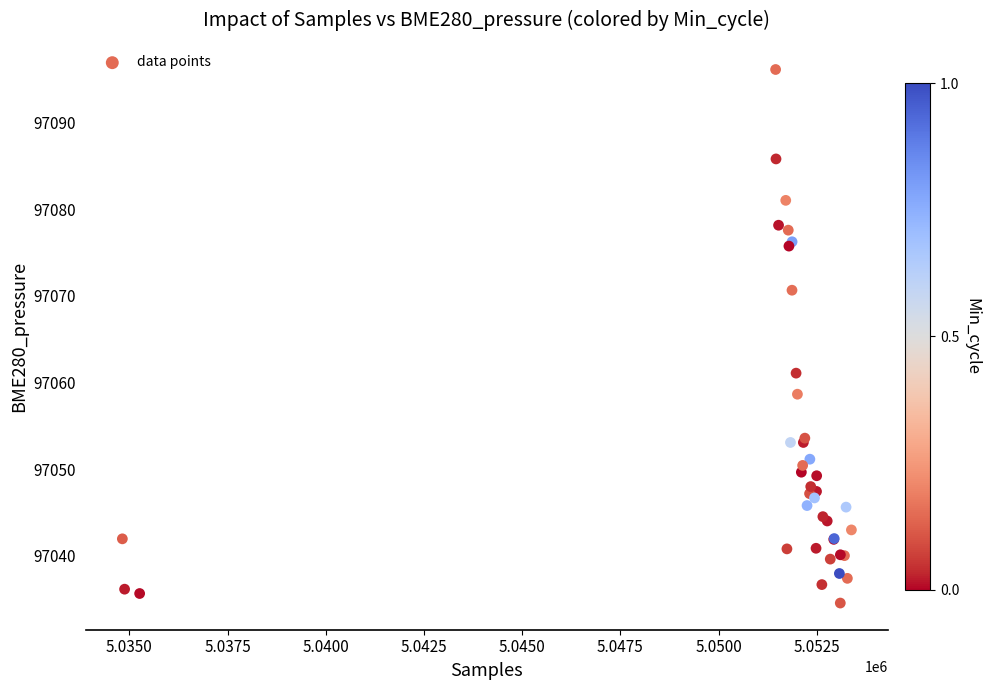

What Y value in the scatter plot is closest to 97065?

97061.1